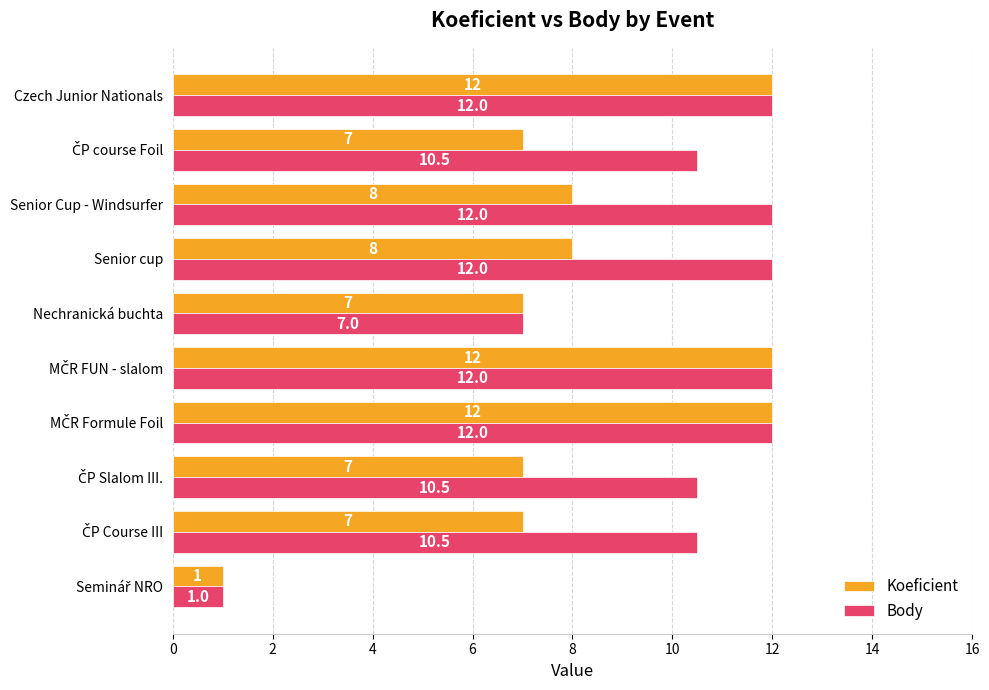

How many distinct data groups are displayed?

2